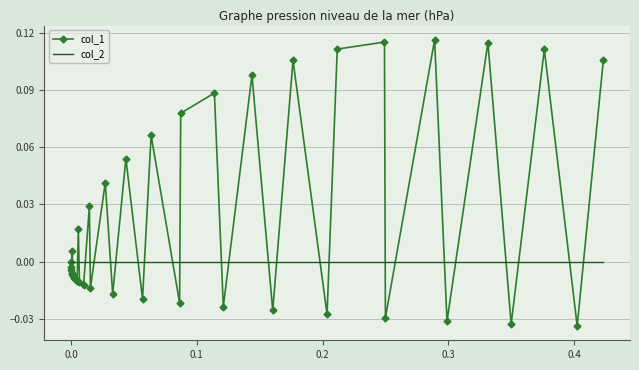

List the series in order of their overall mean, highest first.

col_1, col_2